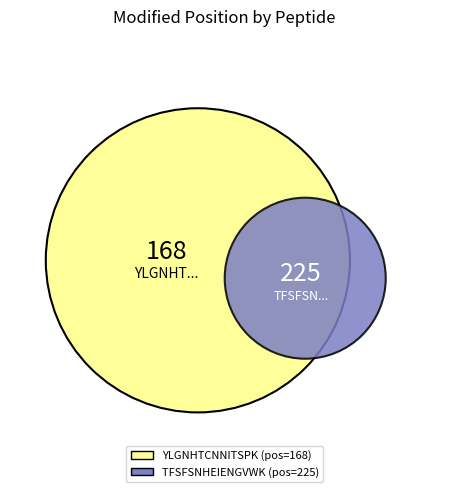

How many slices are in this pie chart?

2